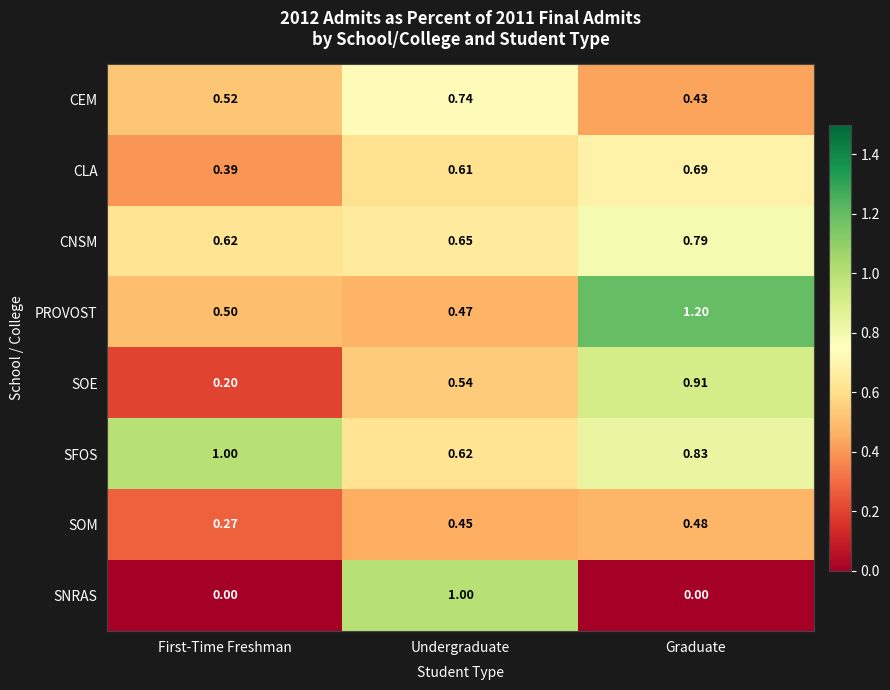

Which category has the lowest value in the CNSM series?

First-Time Freshman